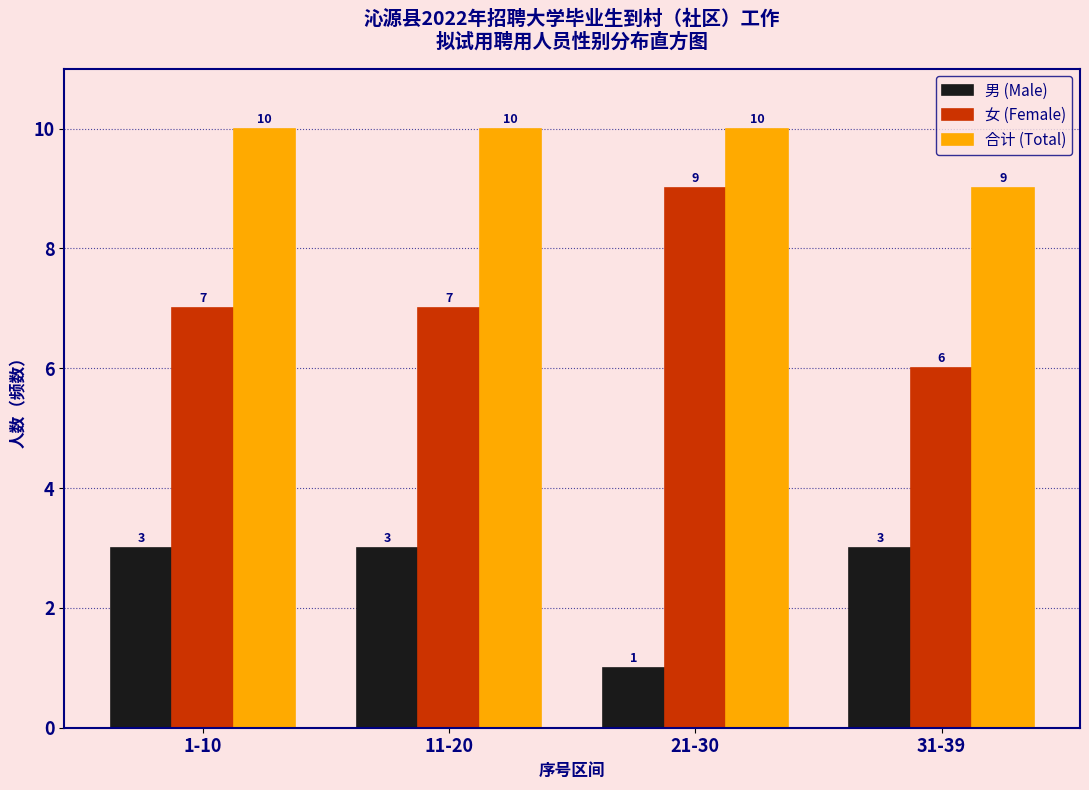

Reading left to right, extract all data points from this chart.

男 (Male): 1-10=3	11-20=3	21-30=1	31-39=3
女 (Female): 1-10=7	11-20=7	21-30=9	31-39=6
合计 (Total): 1-10=10	11-20=10	21-30=10	31-39=9